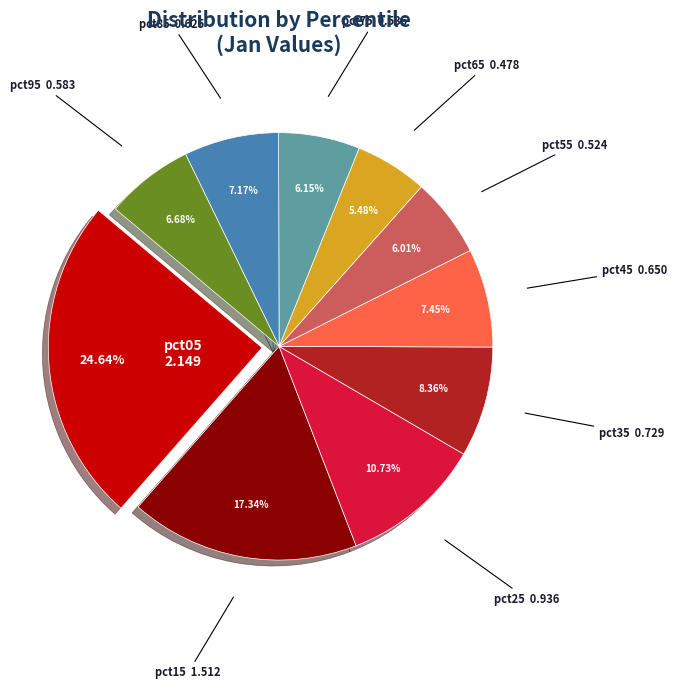

Is it true that pct45 is 7% of the pie?

True